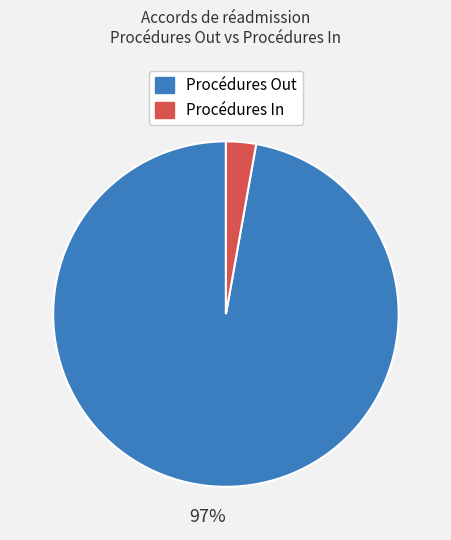

To the nearest percent, what is the average slice percentage?

50%